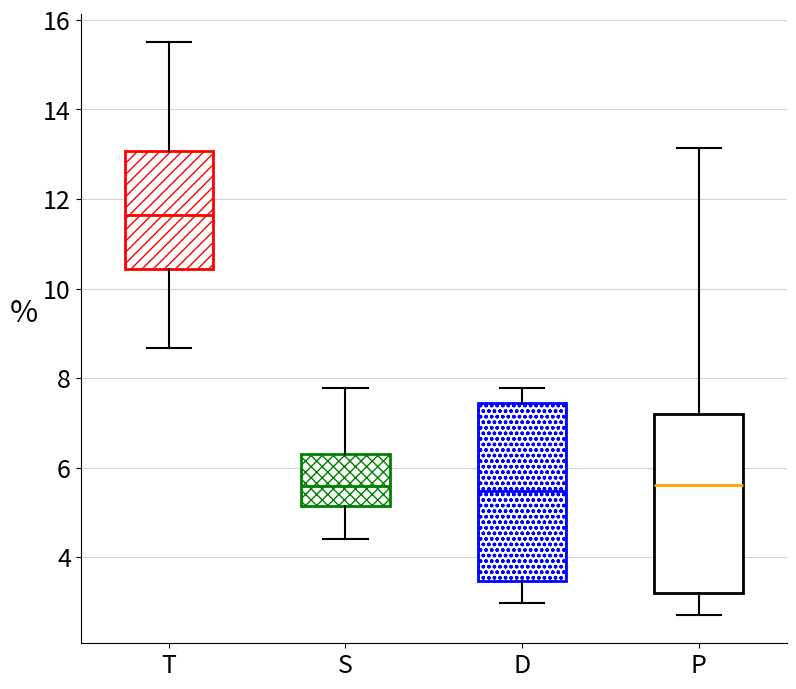

Where is the lower edge of the box for D on the y-axis? The values are not printed on the chart, so give them approximately, as read against the axis.

3.4